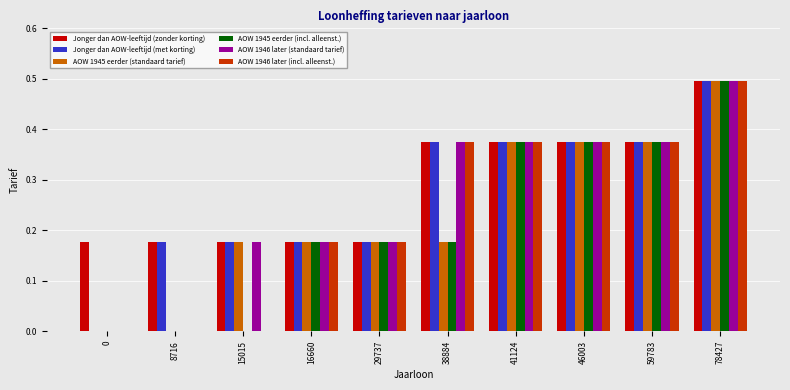

How many categories are shown in the chart?

10